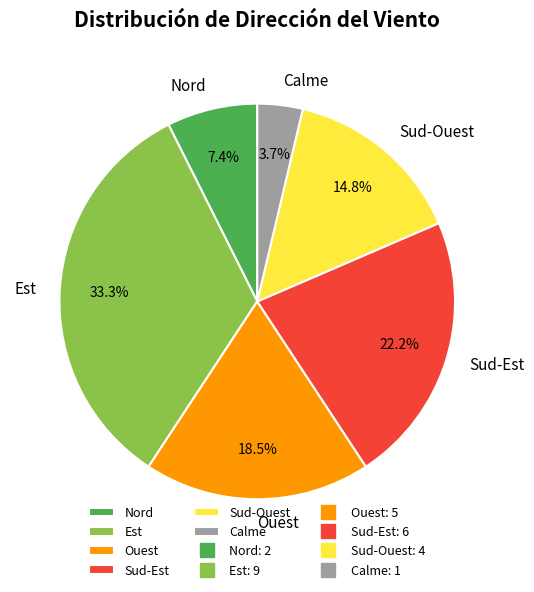

Rank the categories by value from lowest to highest.

Calme, Nord, Sud-Ouest, Ouest, Sud-Est, Est